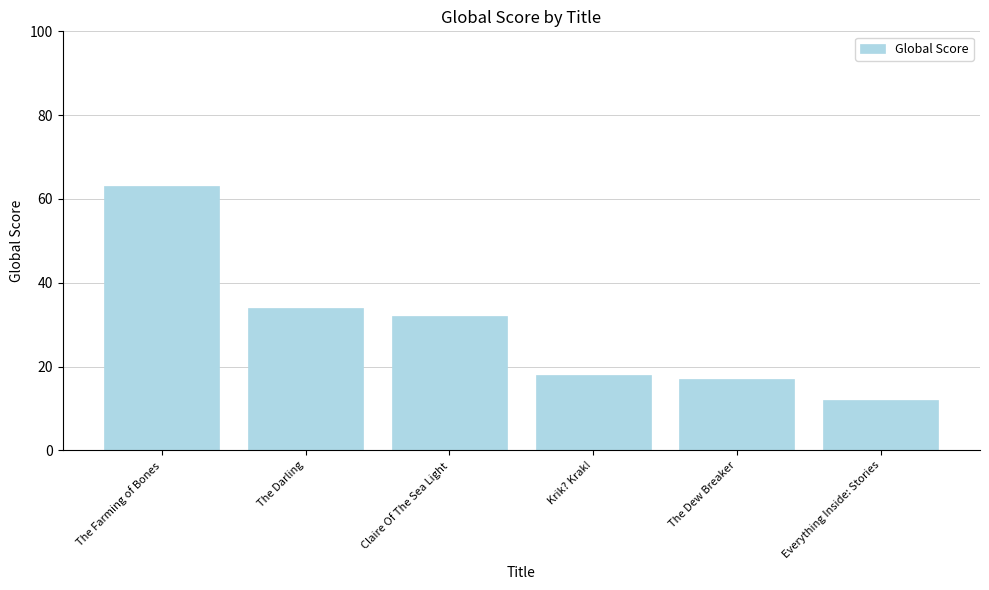

At which label is the value closest to 37?

The Darling